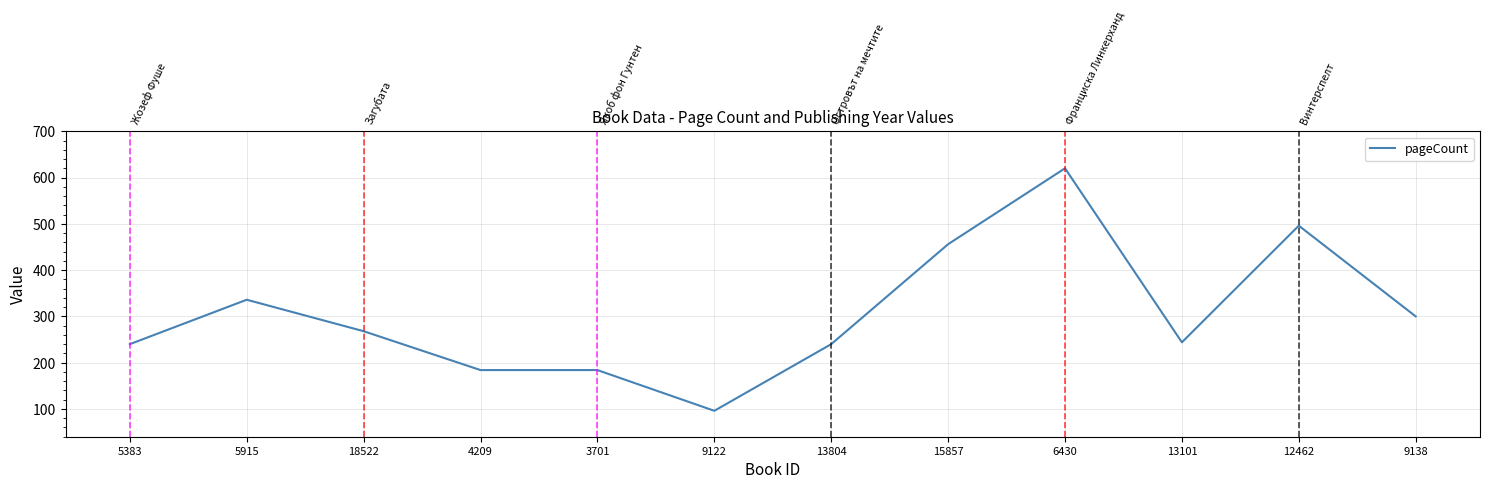

Reading left to right, transcribe all the data shown in this chart.

240	336	268	184	184	96	240	456	620	244	496	300